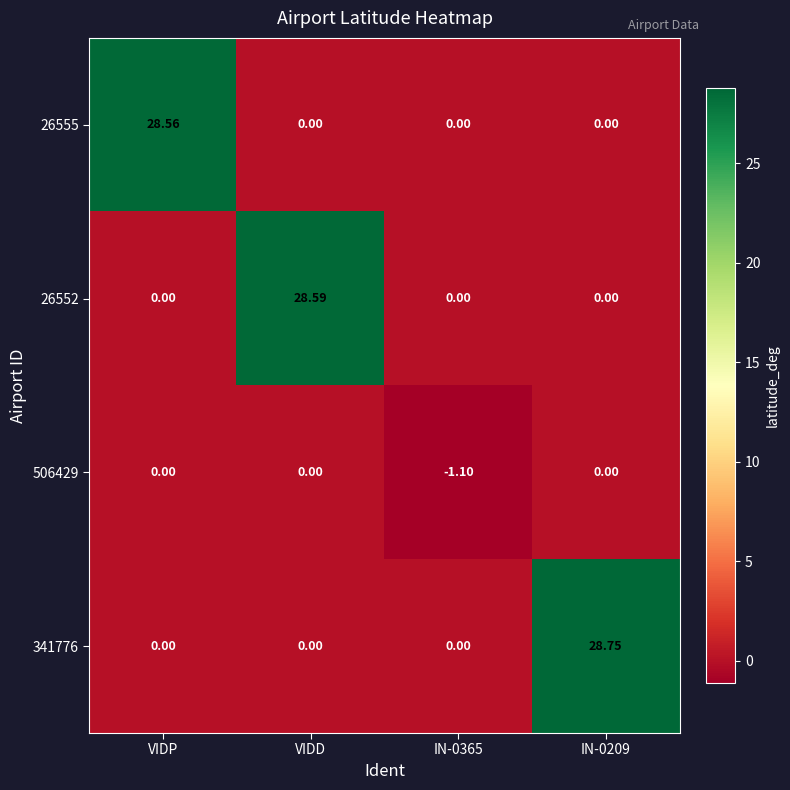

Count the number of data series in this chart.

4